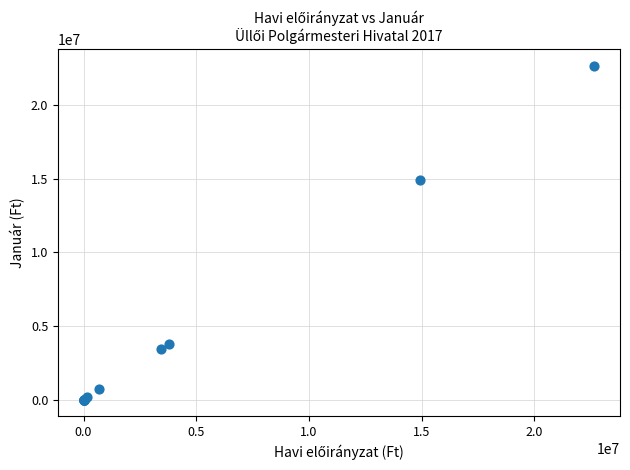

What Y value in the scatter plot is closest to 11335875?

14920833.3